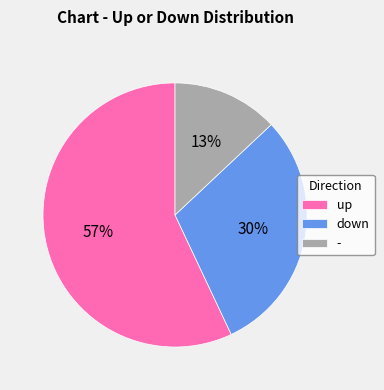

The up slice represents 66% of the pie. True or false?

False